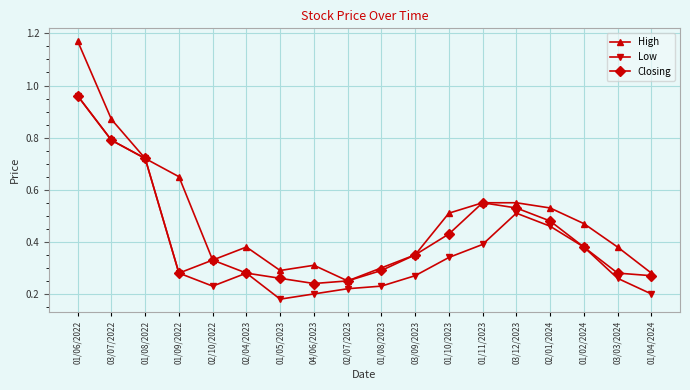

At which label is High closest to 0?

02/07/2023